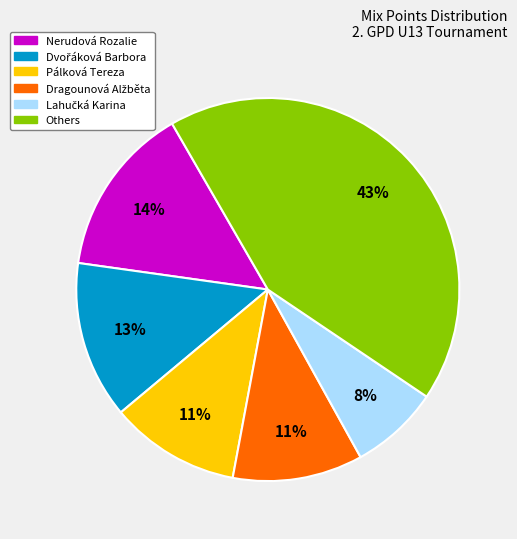

To the nearest percent, what is the difference between the largest and smallest slice percentages?

35%